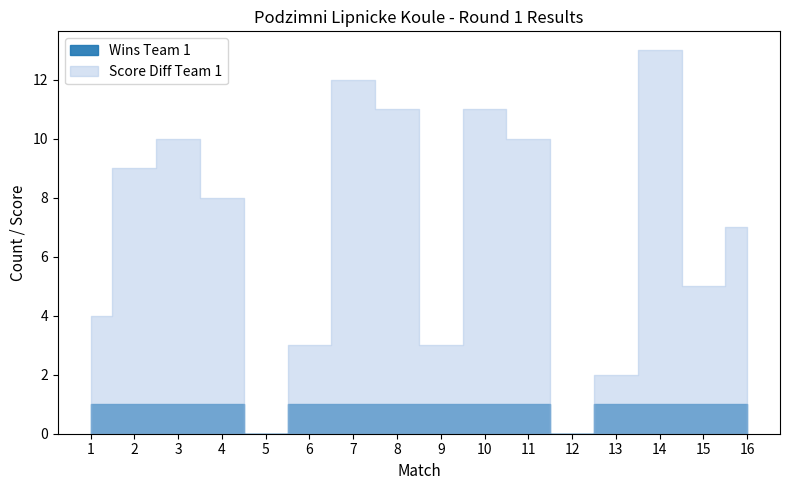

How many data points in Score Diff Team 1 are less than 8?

8